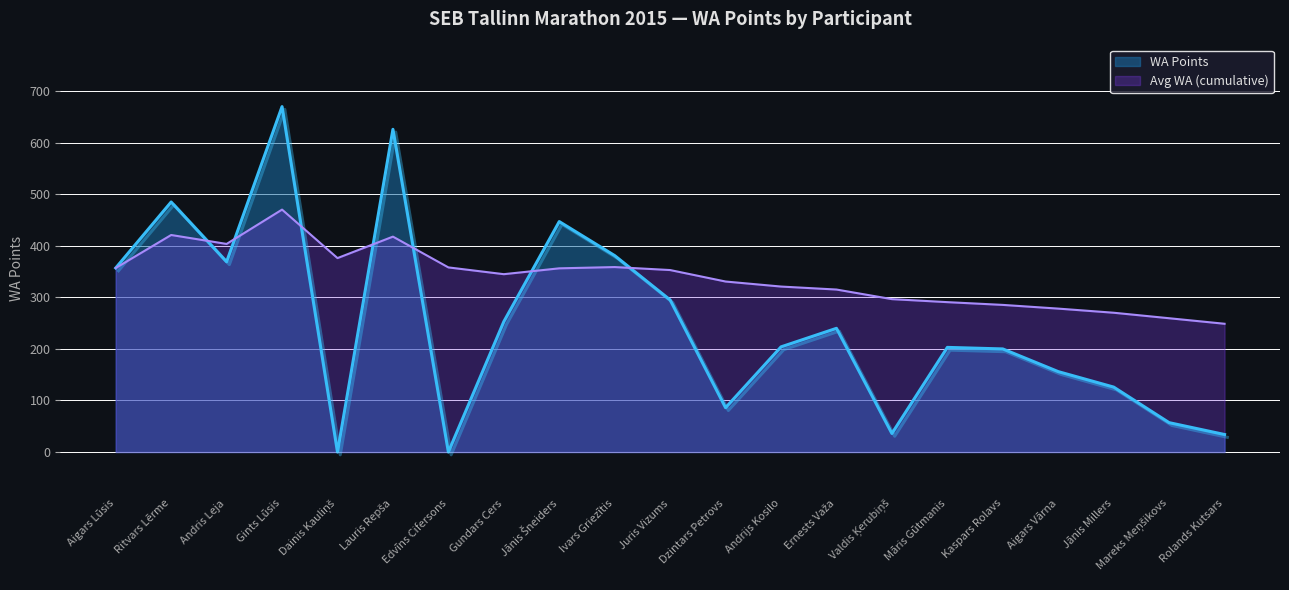

Reading left to right, transcribe all the data shown in this chart.

357	485	369	670	0	626	0	253	447	381	295	86	204	240	36	203	200	156	126	57	34